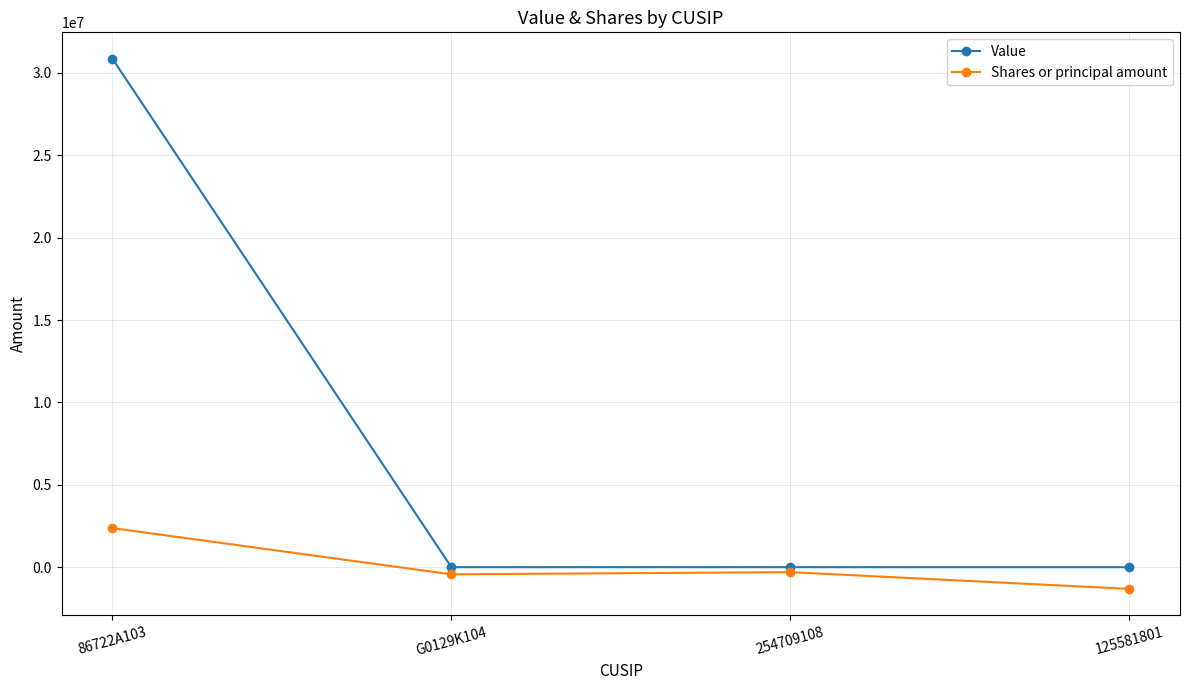

Which category has the highest value across all series?

86722A103